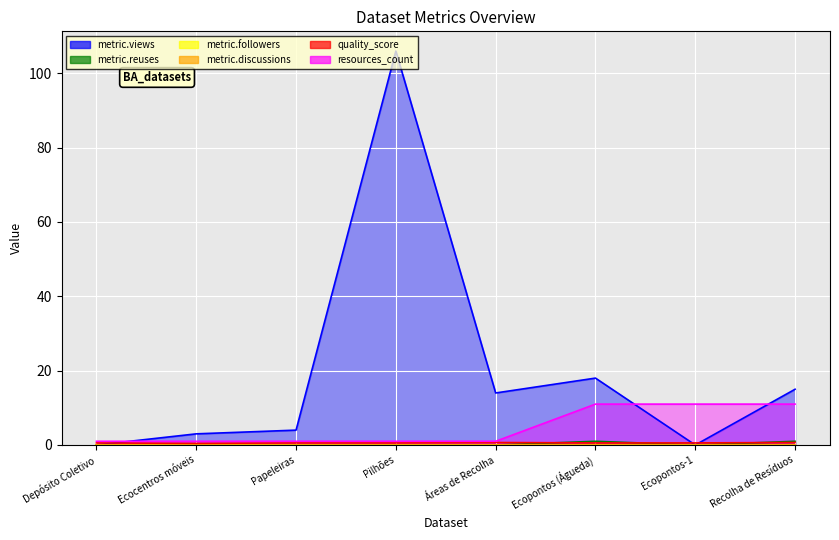

The metric.reuses series shows 1.0 at Recolha de Resíduos. True or false?

True